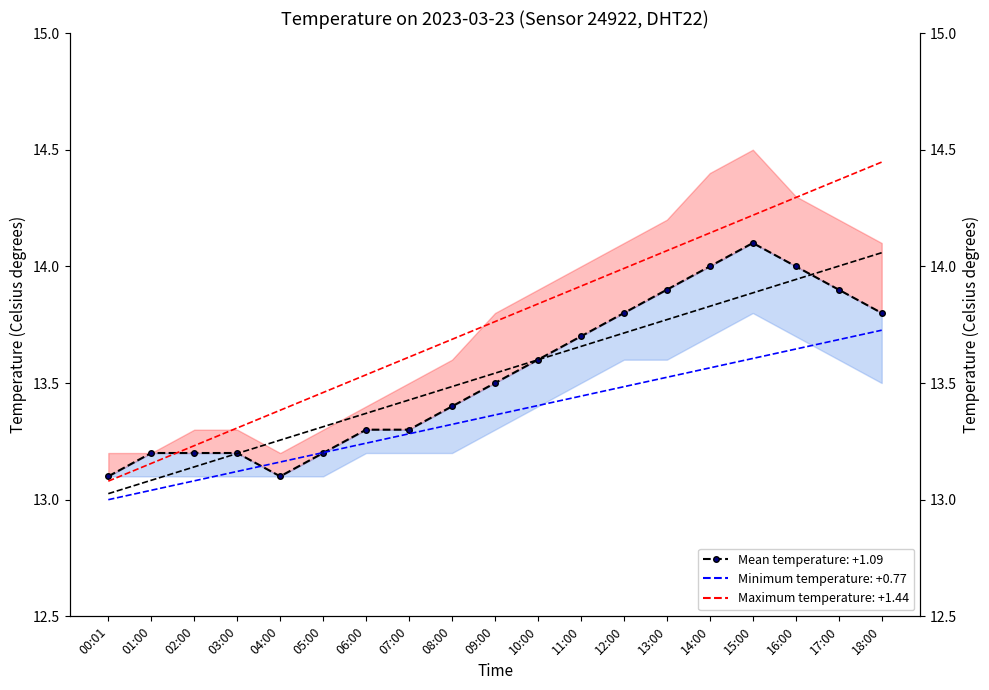

List the labels in order of value, largest first.

15:00, 14:00, 16:00, 13:00, 17:00, 12:00, 18:00, 11:00, 10:00, 09:00, 08:00, 06:00, 07:00, 01:00, 02:00, 03:00, 05:00, 00:01, 04:00